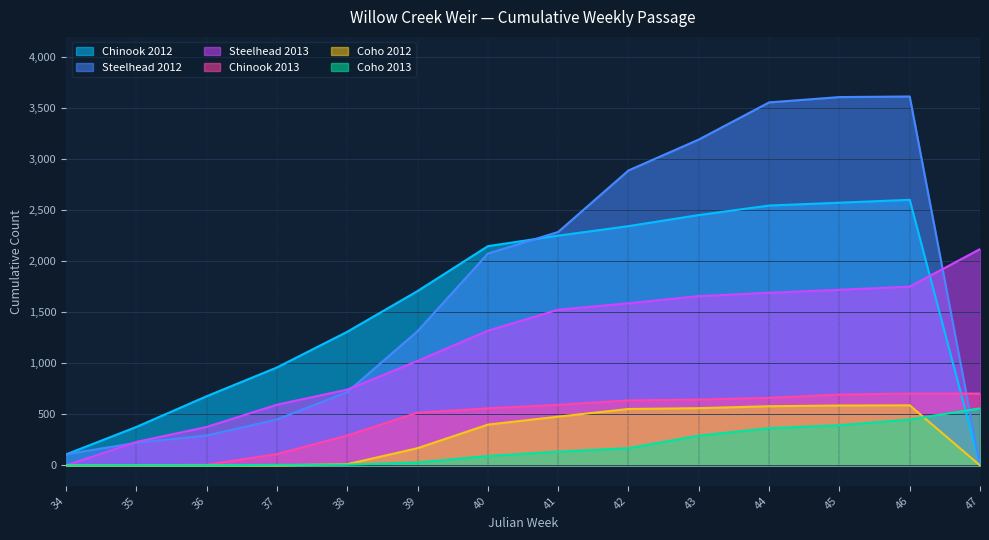

At which label does Coho 2013 reach its minimum?

34